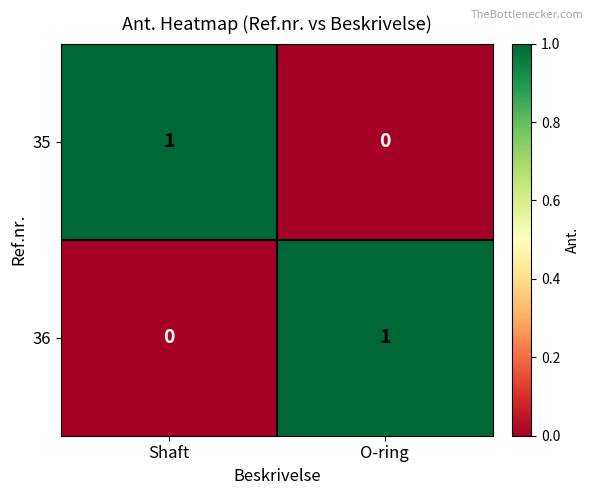

The value of 35 at Shaft is 2. True or false?

False